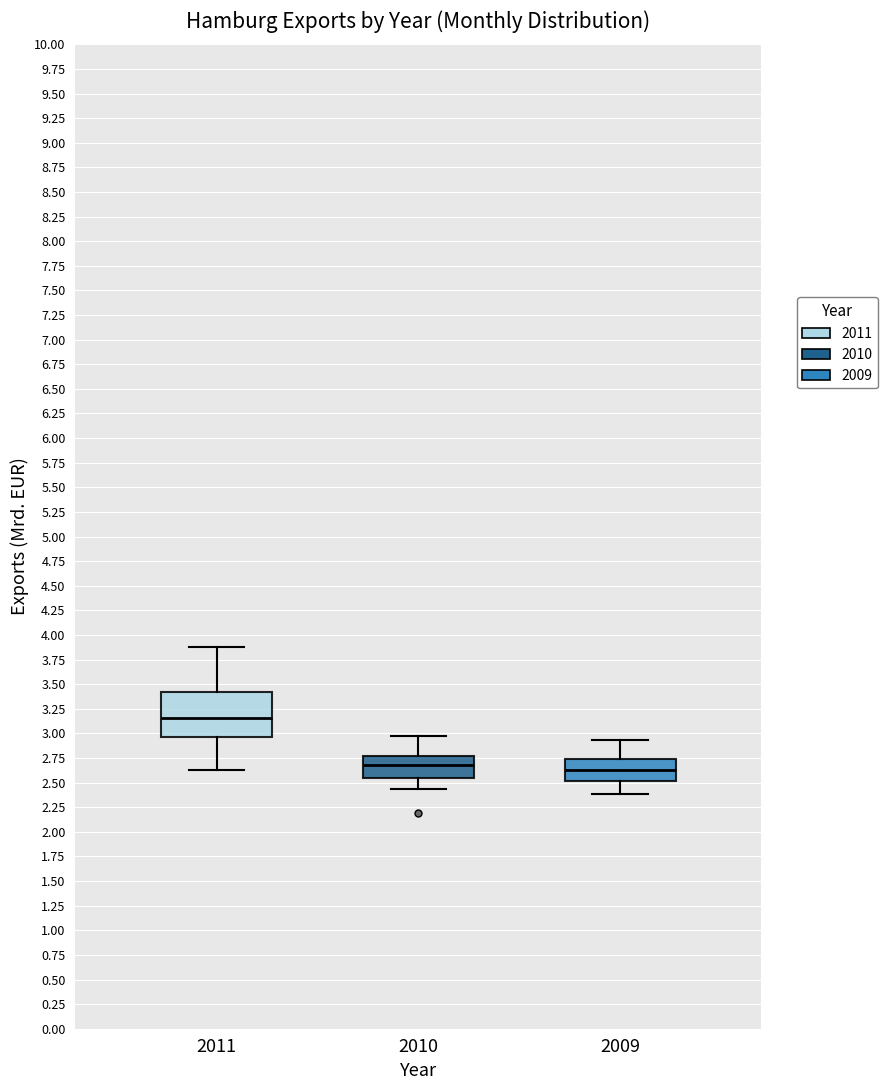

Which box's median line is the highest?

2011